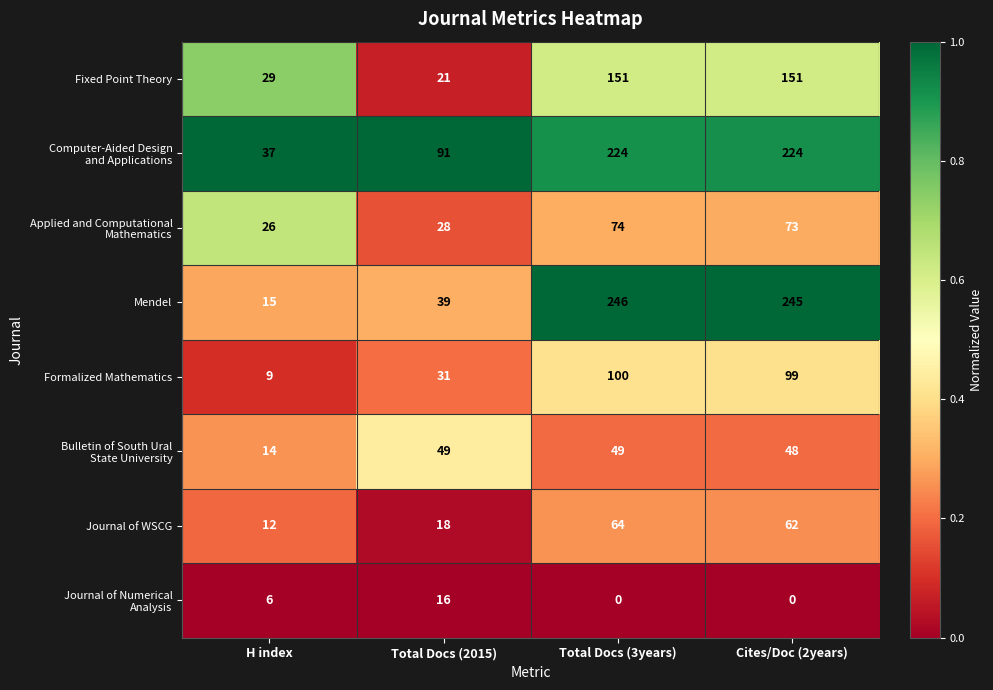

Count the number of data series in this chart.

8